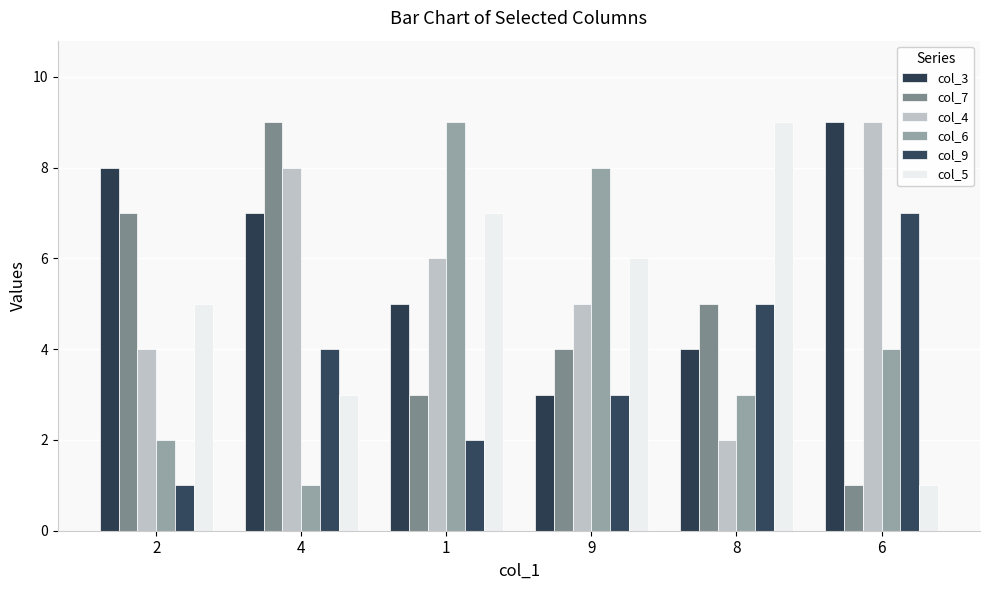

What is the label of the 4th bar from the right?

1